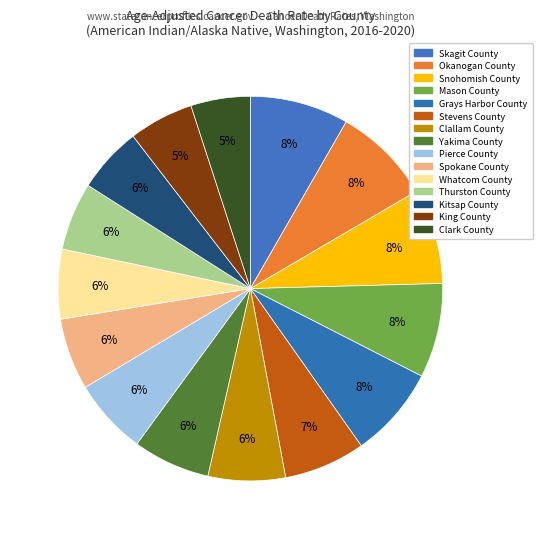

Combined, do Kitsap County and Clallam County account for over 50%?

No